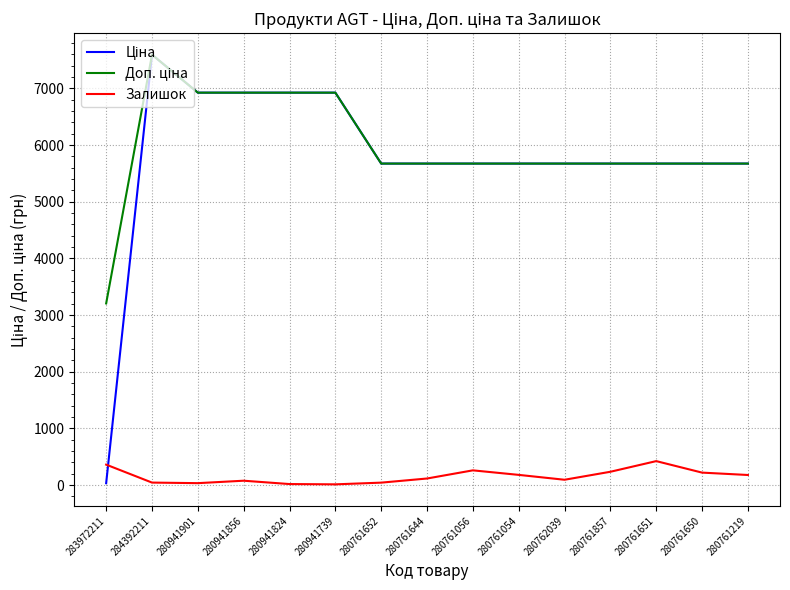

The Залишок series shows 93.0 at 280762039. True or false?

True